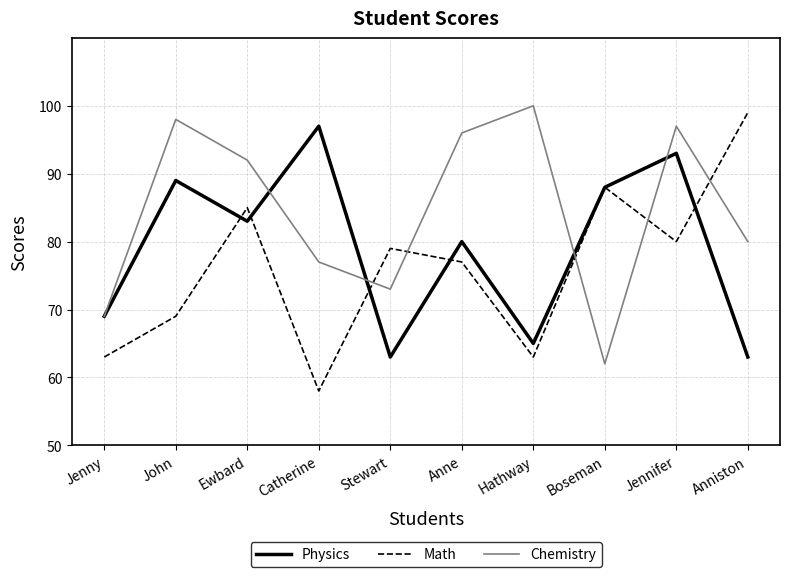

Reading left to right, list all the values displayed in this chart.

Physics: Jenny=69	John=89	Ewbard=83	Catherine=97	Stewart=63	Anne=80	Hathway=65	Boseman=88	Jennifer=93	Anniston=63
Math: Jenny=63	John=69	Ewbard=85	Catherine=58	Stewart=79	Anne=77	Hathway=63	Boseman=88	Jennifer=80	Anniston=99
Chemistry: Jenny=69	John=98	Ewbard=92	Catherine=77	Stewart=73	Anne=96	Hathway=100	Boseman=62	Jennifer=97	Anniston=80